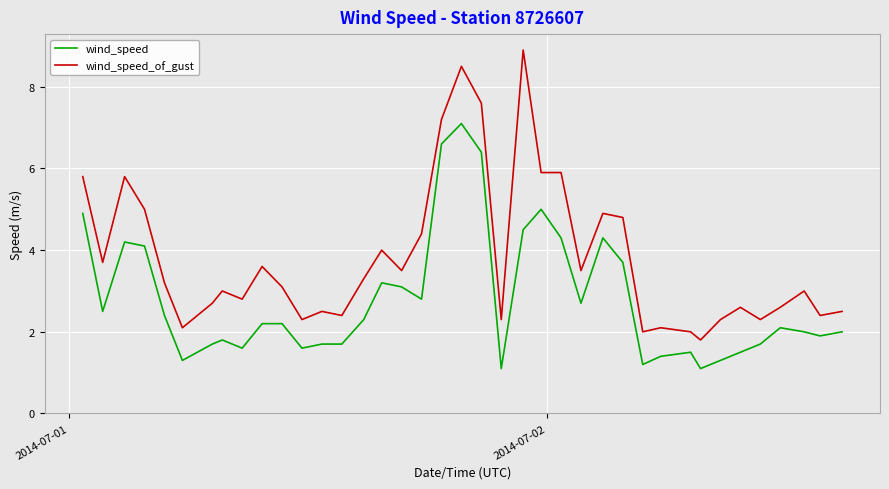

Which series has the largest range (max minus min)?

wind_speed_of_gust